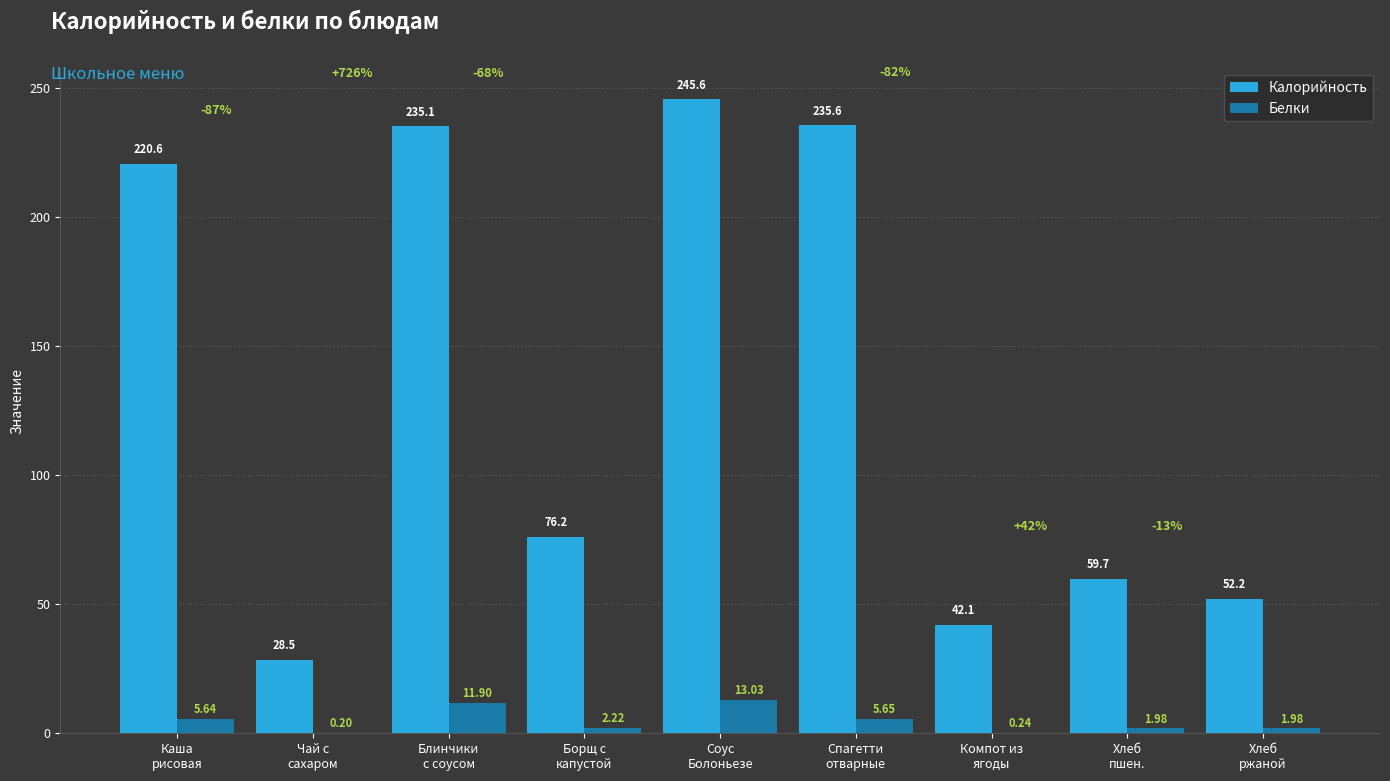

What is the sum of all Белки values?

42.8